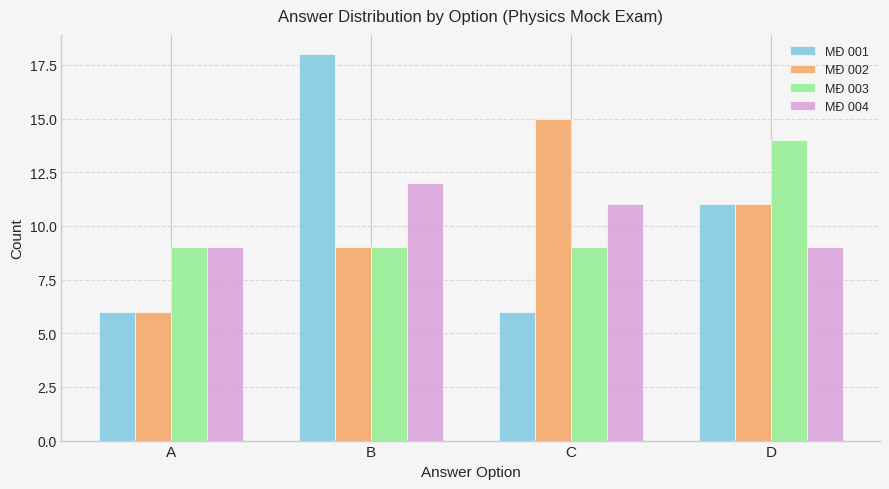

List the labels in order of MĐ 002 value, smallest first.

A, B, D, C